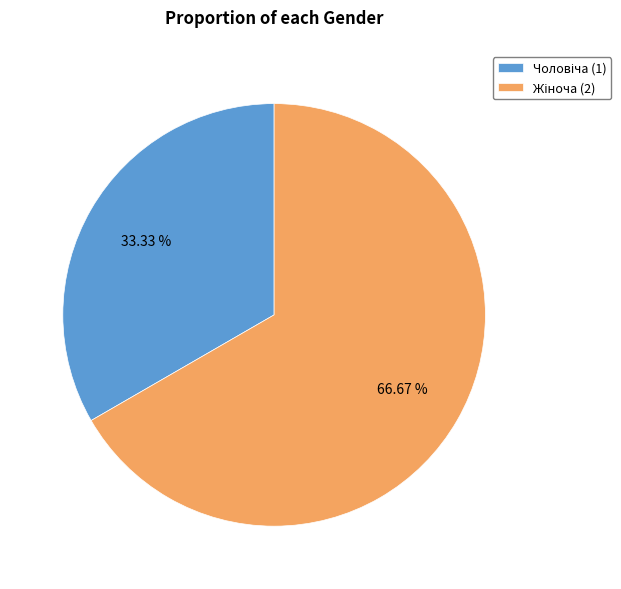

Does any single category account for the majority?

Yes